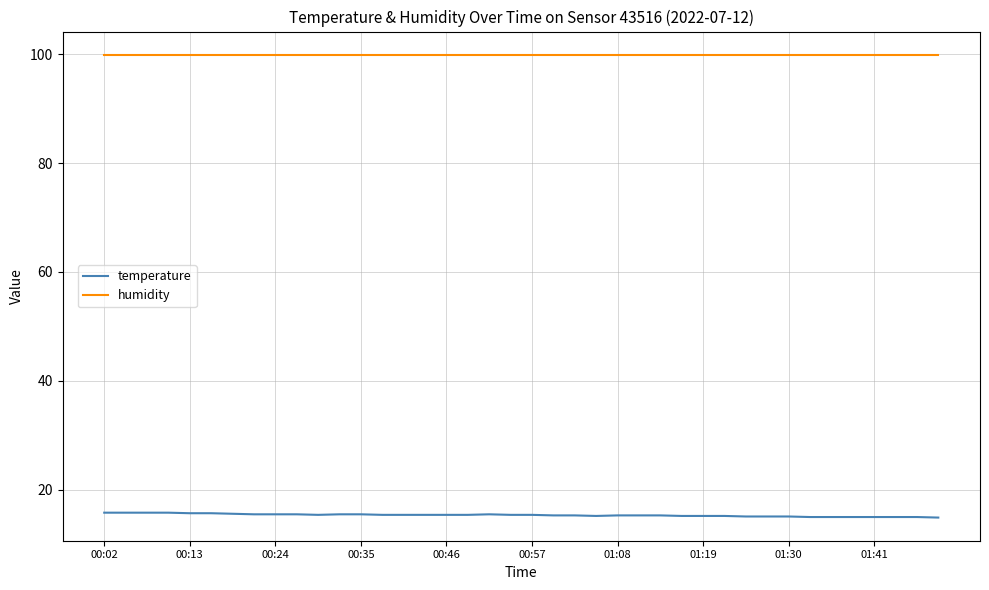

Count the number of data series in this chart.

2